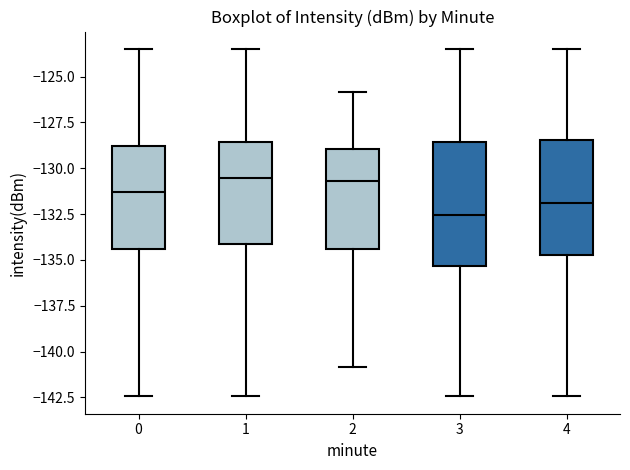

Where is the upper edge of the box at x = 1 on the y-axis? The values are not printed on the chart, so give them approximately, as read against the axis.

-128.5